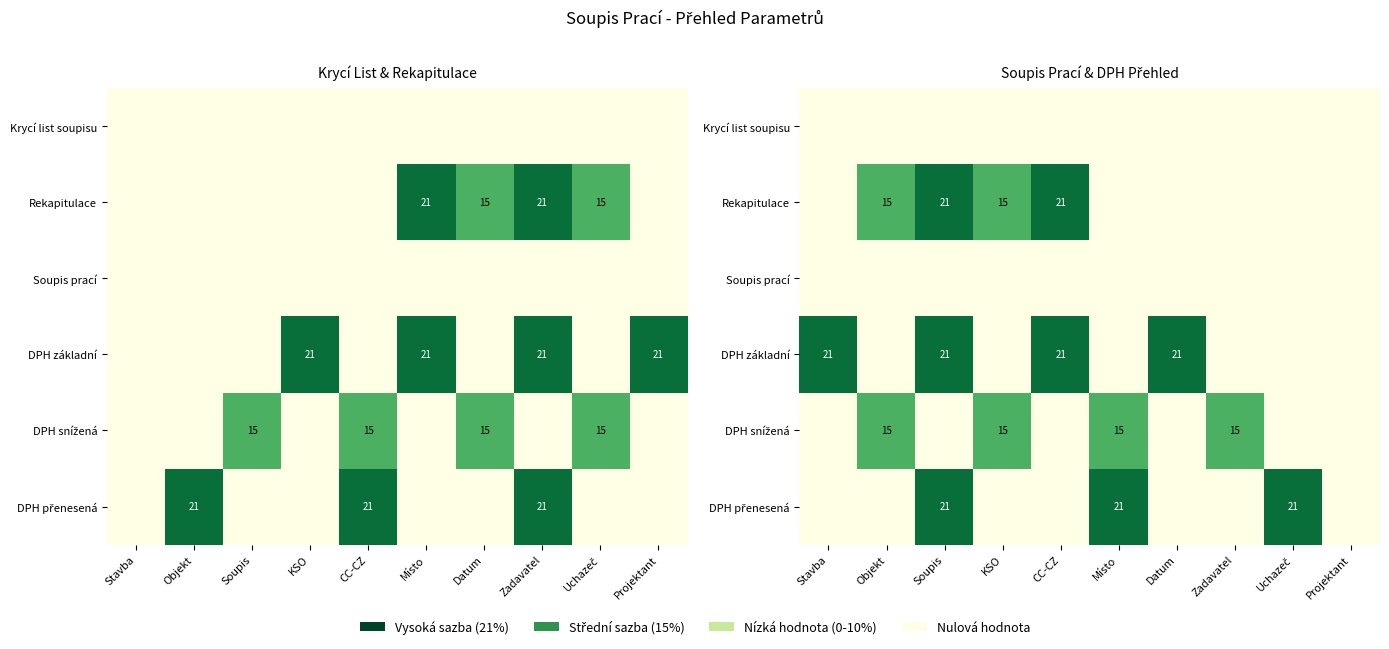

What is the difference between the second highest and second lowest values in the DPH snížená series?

15